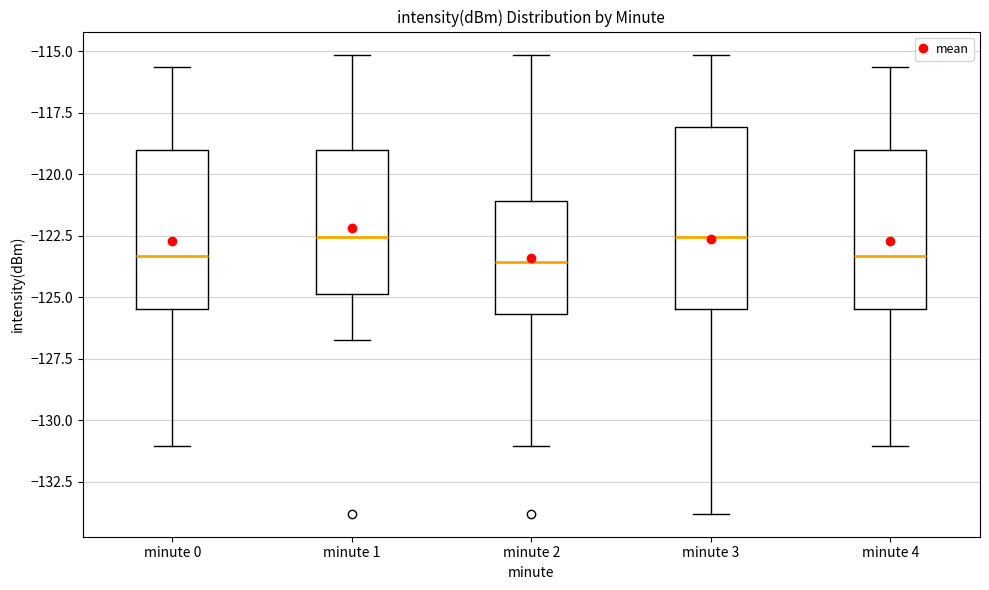

Which box is the tallest, from its lower edge to its upper edge?

minute 3